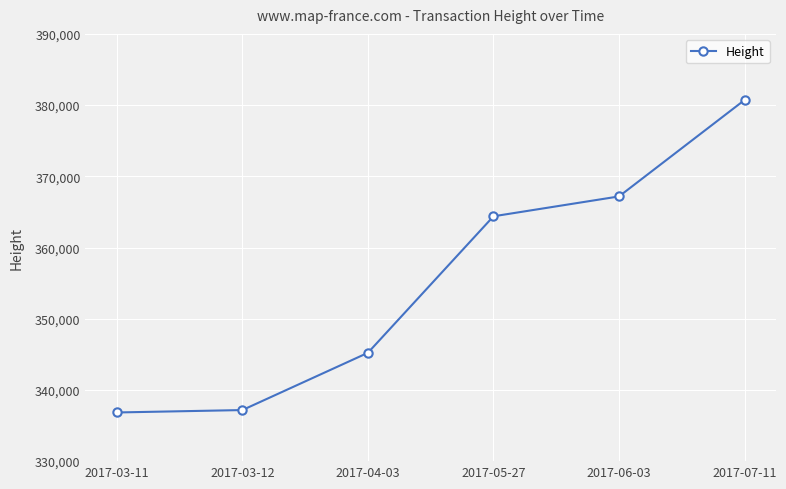

How many data points are less than 364384?

3